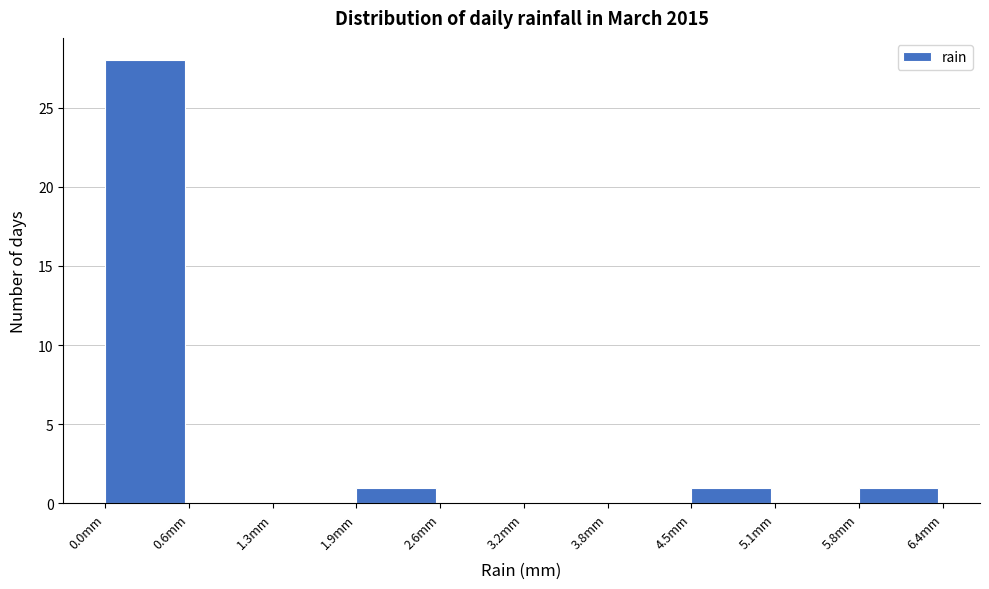

How tall is the bar that spans 5.76 to 6.40 on the x-axis? Neither the bar edges nor the heights are printed on the chart, so give them approximately, as read against the axes.

1